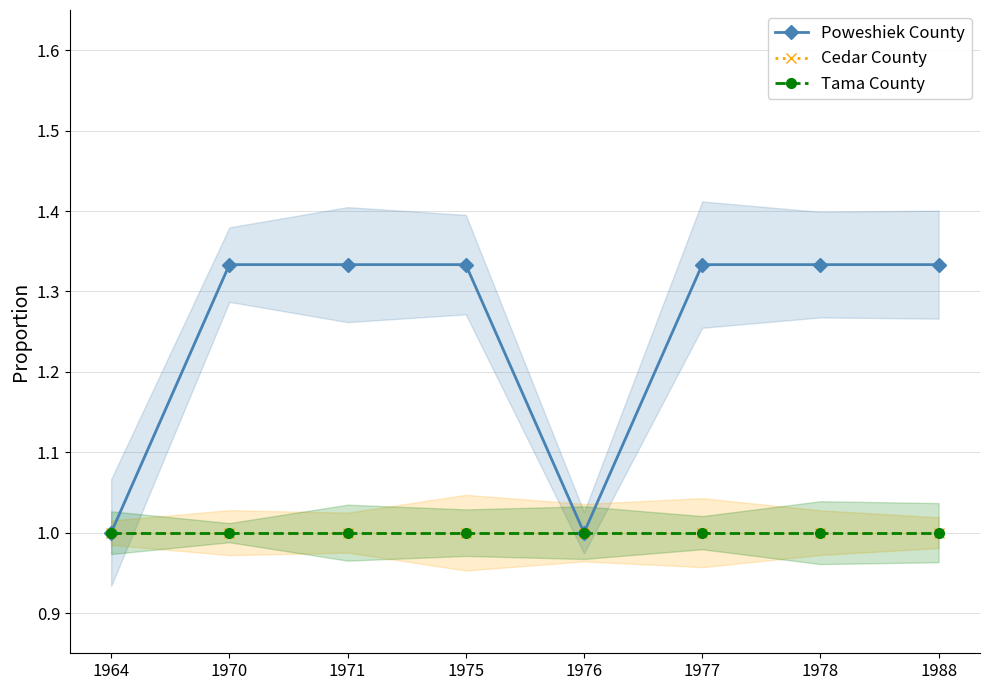

Count the number of data series in this chart.

3